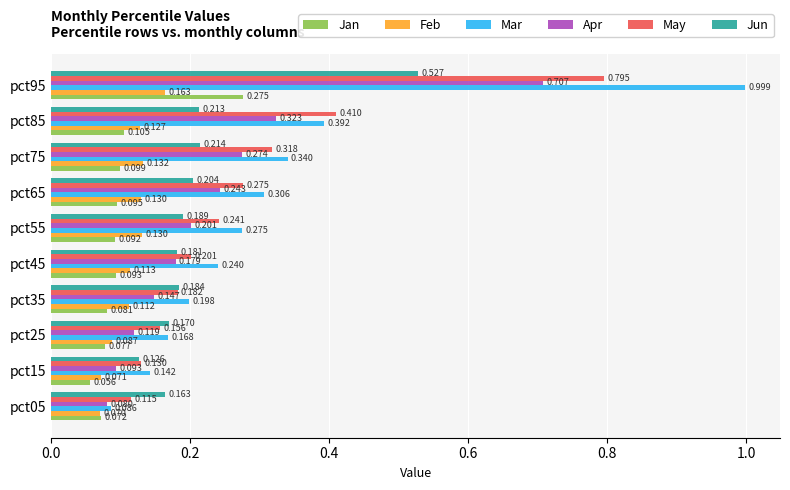

Which series changed the most between pct05 and pct35?

Mar